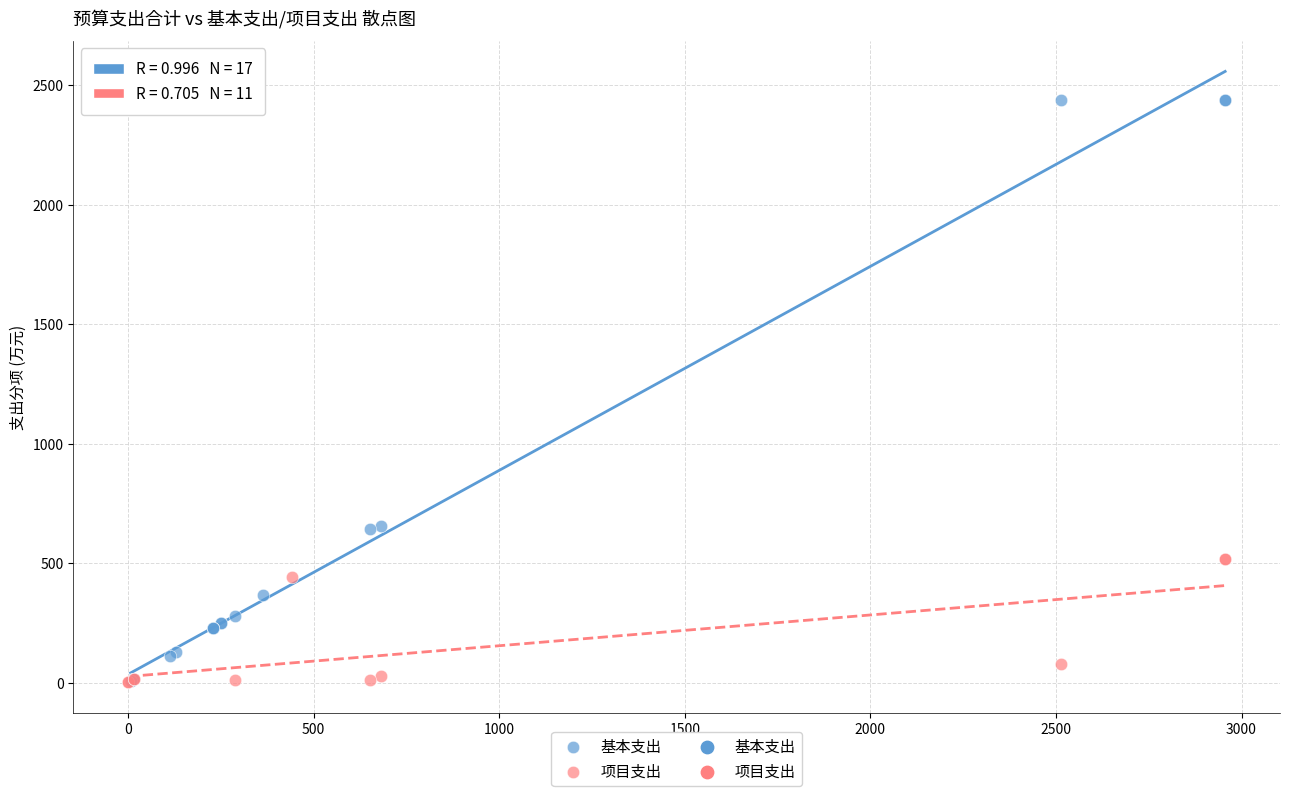

Which series has the largest Y range (max minus min)?

基本支出